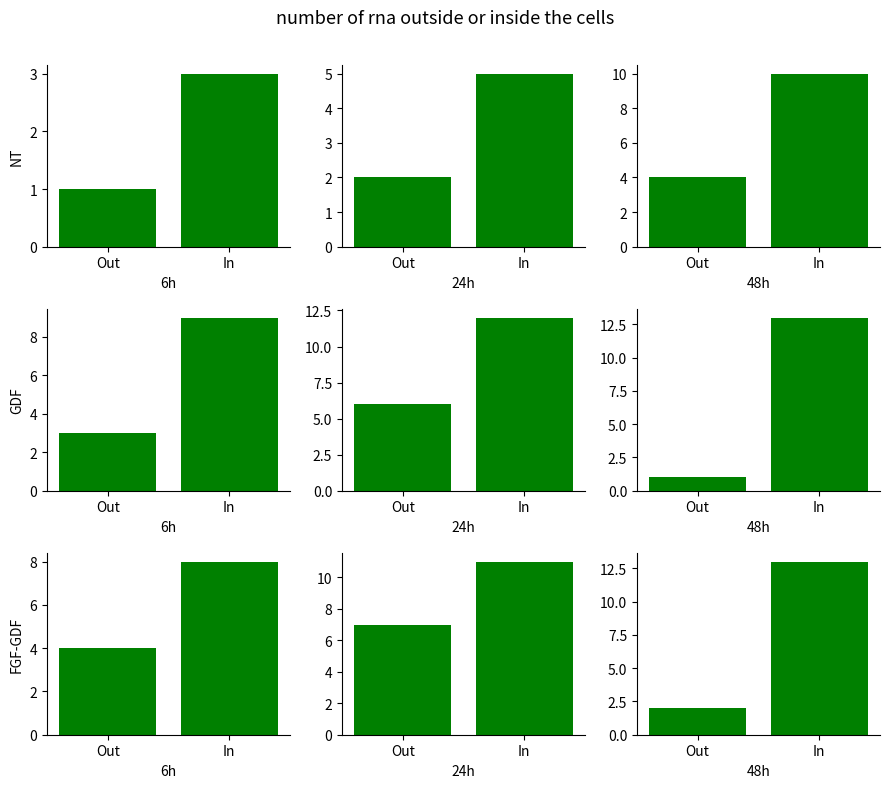

Count the number of categories in the chart.

2